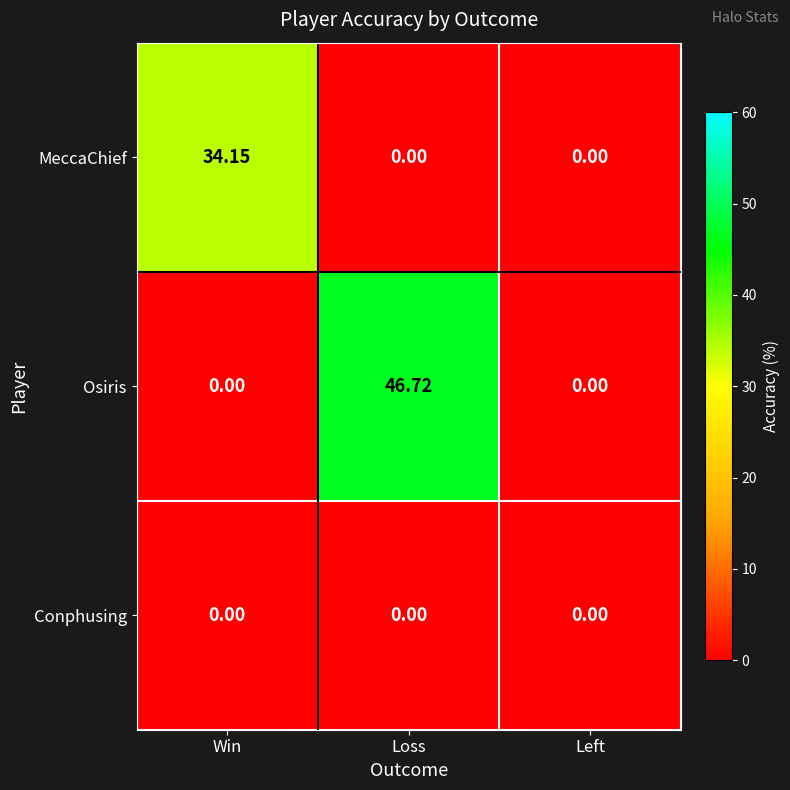

Between Loss and Left, which series saw the biggest shift?

Osiris